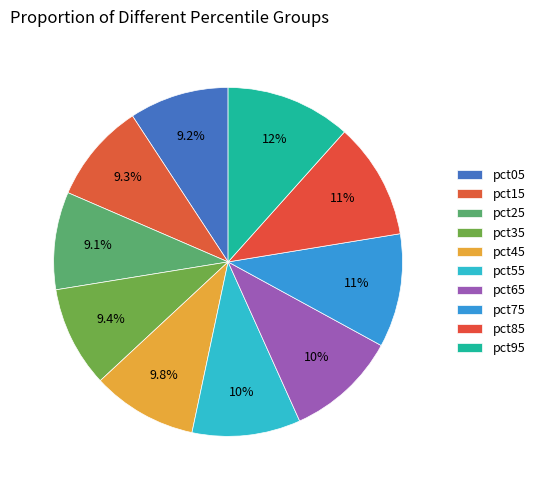

Is there a majority slice in this chart?

No